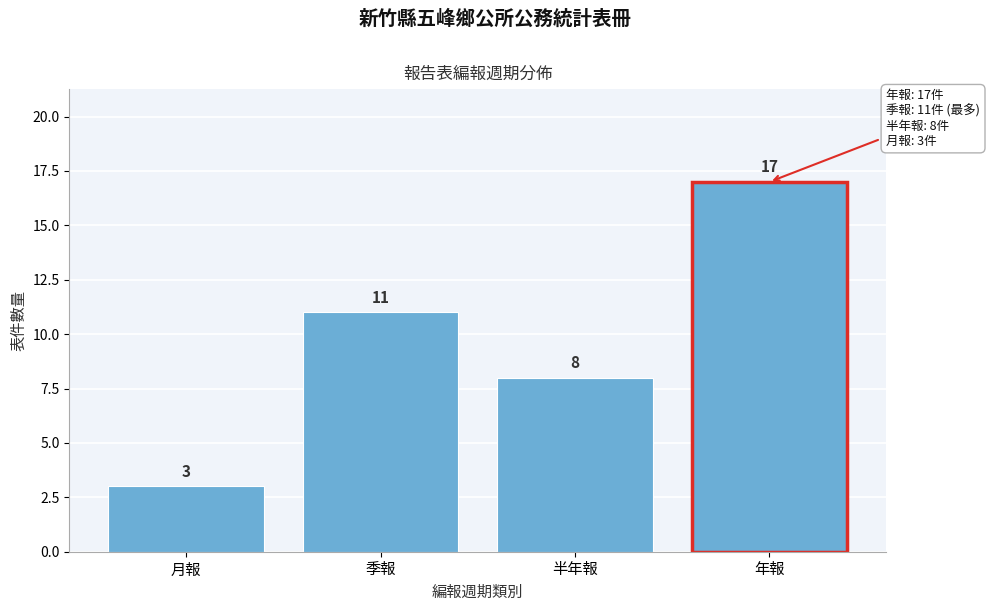

Reading left to right, what are all the values shown in this chart?

3	11	8	17